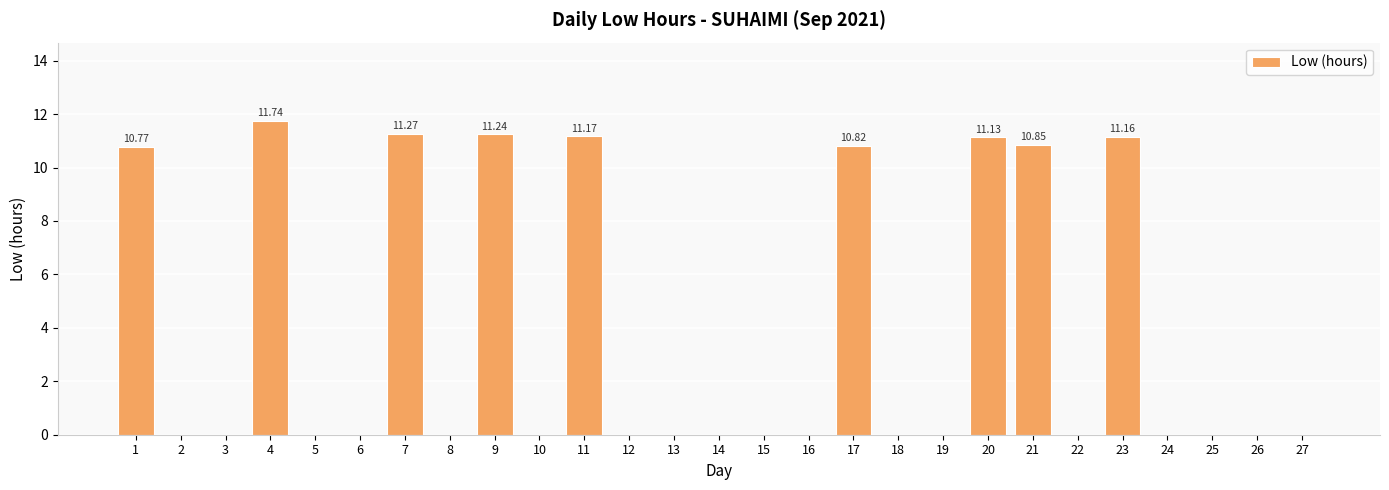

True or false: the data shows 7.5 at 2.

False